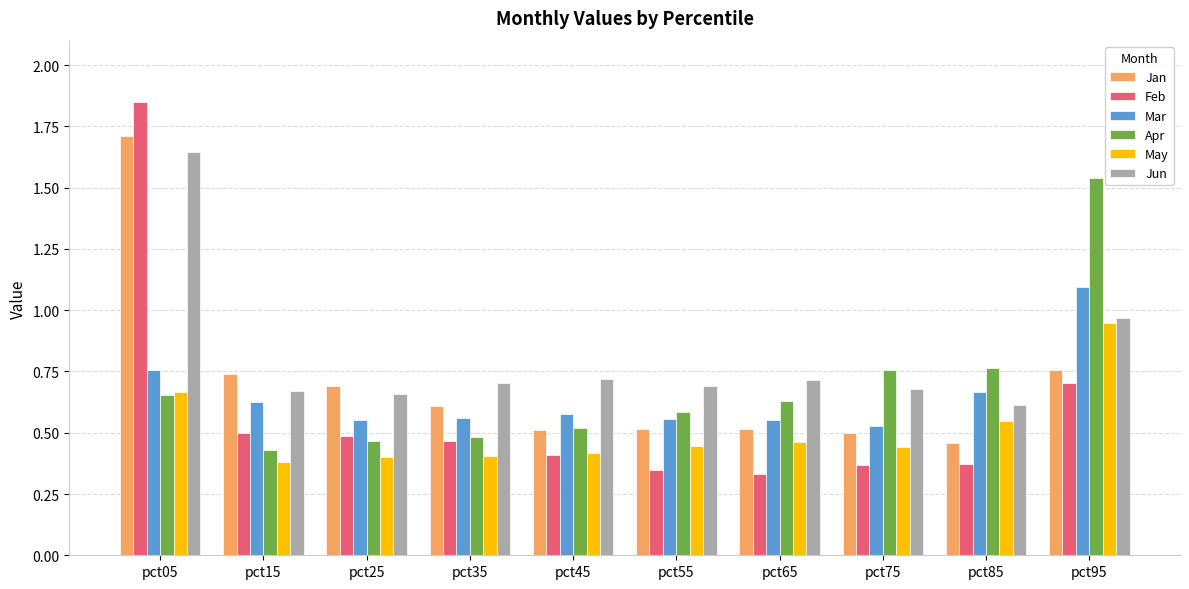

What is the sum of the Mar values at pct55 and pct25?

1.1